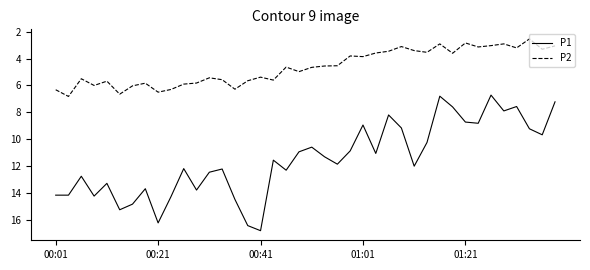

Which series has the largest range (max minus min)?

P1